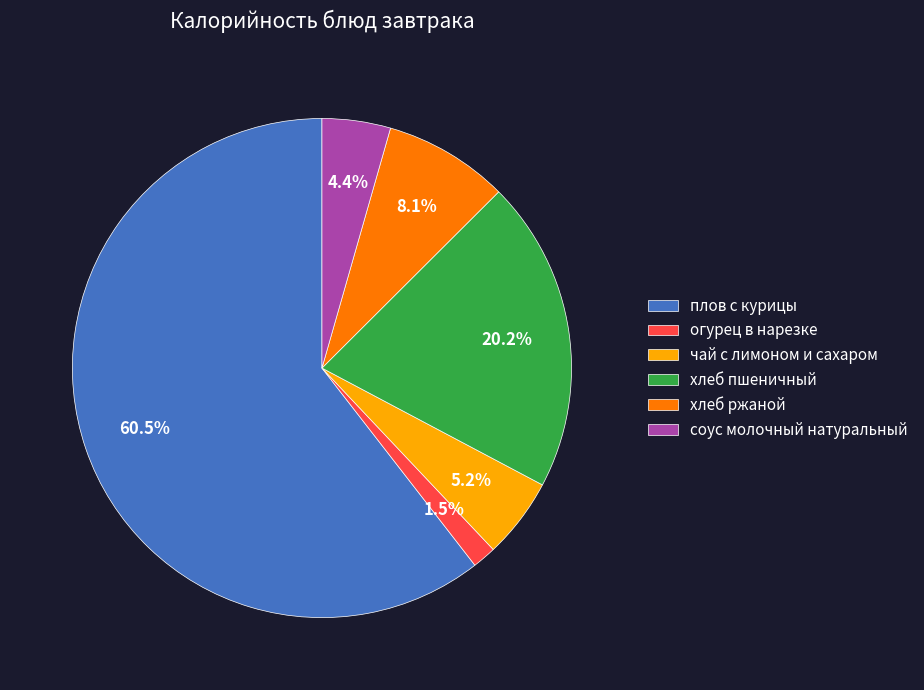

What is the smallest slice in the pie chart?

огурец в нарезке